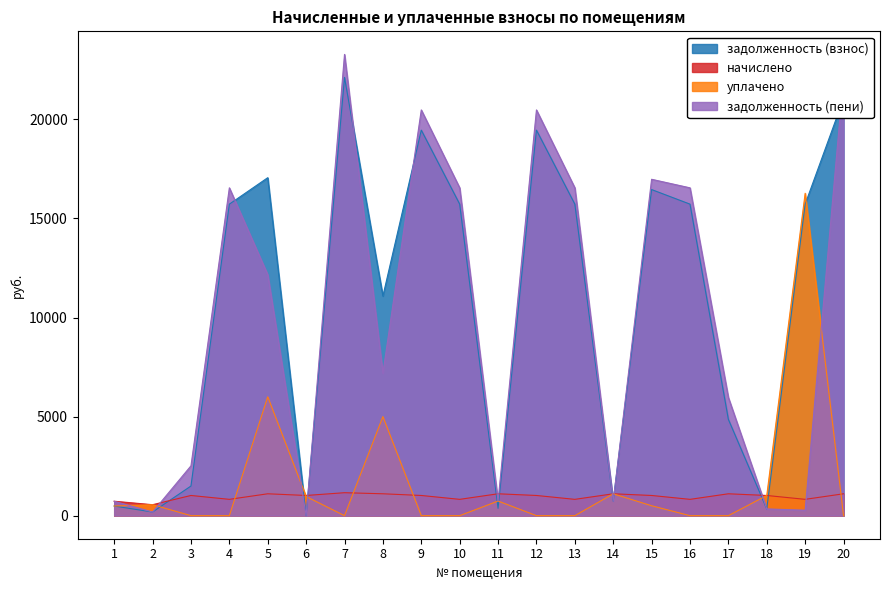

Reading left to right, extract all data points from this chart.

задолженность (взнос): 485.4	183.8	1495.9	15722.3	17057.2	0.0	22121.6	11082.1	19457.9	15722.3	368.9	19457.9	15722.3	735.1	16457.9	15722.3	4857.6	339.6	15722.3	21045.4
начислено: 728.0	552.8	1018.9	823.3	1103.9	1018.9	1158.4	1103.9	1018.9	823.3	1103.9	1018.9	823.3	1103.9	1018.9	823.3	1103.9	1018.9	823.3	1103.9
уплачено: 486.7	553.0	0.0	0.0	6000.0	965.0	0.0	5000.0	0.0	0.0	738.0	0.0	0.0	1103.1	500.0	0.0	0.0	1018.9	16271.1	0.0
задолженность (пени): 726.7	183.6	2514.8	16545.6	12161.1	0.0	23280.0	7186.0	20476.8	16545.6	734.9	20476.8	16545.6	736.0	16976.8	16545.6	5961.5	339.6	274.4	22149.3